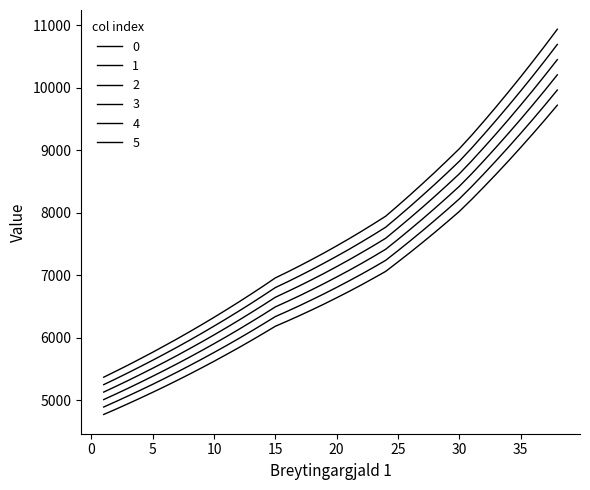

Reading left to right, what are all the values shown in this chart?

0: 1=4775	2=4860	3=4948	4=5038	5=5130	6=5224	7=5321	8=5420	9=5522	10=5626	11=5733	12=5842	13=5954	14=6069	15=6186	16=6271	17=6359	18=6450	19=6544	20=6642	21=6742	22=6846	23=6954	24=7064	25=7215	26=7368	27=7526	28=7687	29=7853	30=8022	31=8213	32=8413	33=8618	34=8828	35=9044	36=9265	37=9491	38=9723
1: 1=4894	2=4982	3=5072	4=5164	5=5258	6=5355	7=5454	8=5556	9=5660	10=5767	11=5876	12=5988	13=6103	14=6221	15=6341	16=6428	17=6518	18=6612	19=6708	20=6808	21=6911	22=7017	23=7127	24=7241	25=7395	26=7553	27=7714	28=7880	29=8049	30=8223	31=8418	32=8623	33=8833	34=9049	35=9270	36=9496	37=9728	38=9966
2: 1=5013	2=5103	3=5195	4=5290	5=5387	6=5486	7=5587	8=5691	9=5798	10=5907	11=6019	12=6134	13=6252	14=6372	15=6496	16=6585	17=6677	18=6773	19=6872	20=6974	21=7079	22=7188	23=7301	24=7418	25=7575	26=7737	27=7902	28=8072	29=8246	30=8424	31=8623	32=8833	33=9049	34=9270	35=9496	36=9728	37=9965	38=10209
3: 1=5133	2=5225	3=5319	4=5416	5=5515	6=5616	7=5720	8=5827	9=5936	10=6048	11=6163	12=6280	13=6401	14=6524	15=6650	16=6742	17=6836	18=6934	19=7035	20=7140	21=7248	22=7360	23=7475	24=7594	25=7756	26=7921	27=8090	28=8264	29=8442	30=8624	31=8829	32=9044	33=9264	34=9490	35=9722	36=9959	37=10203	38=10452
4: 1=5252	2=5346	3=5443	4=5542	5=5643	6=5747	7=5853	8=5962	9=6074	10=6189	11=6306	12=6426	13=6549	14=6676	15=6805	16=6898	17=6995	18=7095	19=7199	20=7306	21=7416	22=7531	23=7649	24=7771	25=7936	26=8105	27=8279	28=8456	29=8638	30=8825	31=9034	32=9254	33=9480	34=9711	35=9948	36=10191	37=10440	38=10695
5: 1=5371	2=5468	3=5566	4=5668	5=5771	6=5878	7=5986	8=6098	9=6212	10=6329	11=6449	12=6572	13=6698	14=6827	15=6960	16=7055	17=7154	18=7257	19=7362	20=7472	21=7585	22=7702	23=7823	24=7947	25=8116	26=8289	27=8467	28=8648	29=8835	30=9025	31=9239	32=9464	33=9695	34=9932	35=10174	36=10423	37=10677	38=10938